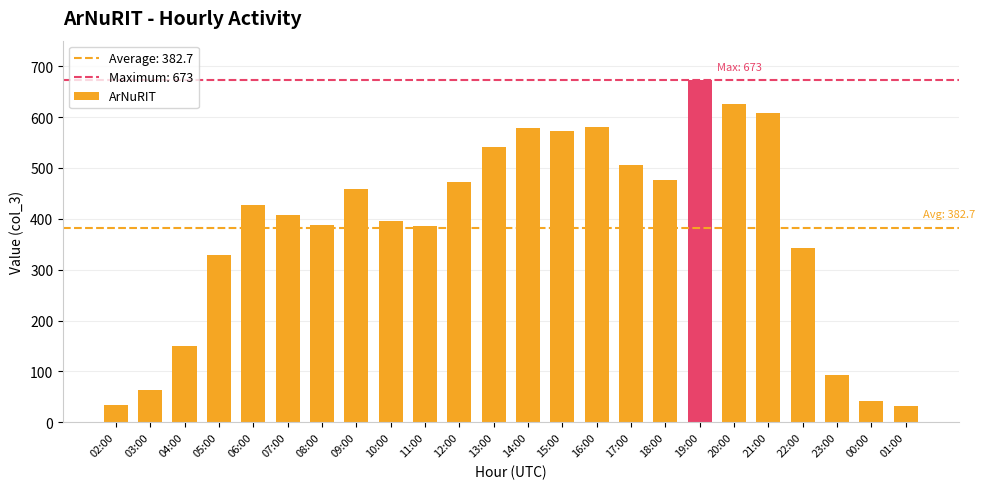

What position from the left is 16:00?

15